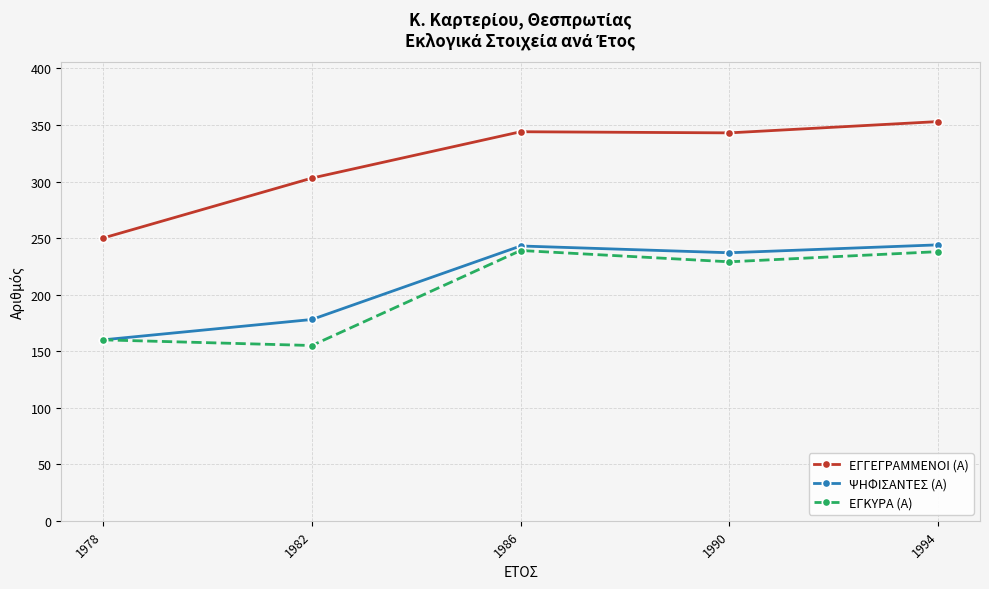

What is the smallest value displayed?

155